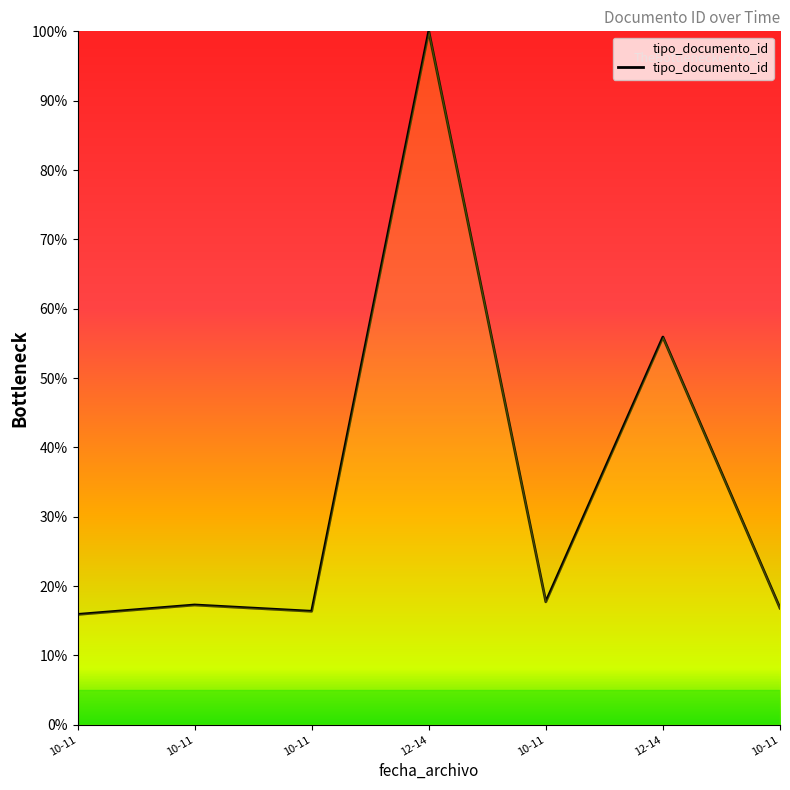

Count the number of categories in the chart.

7